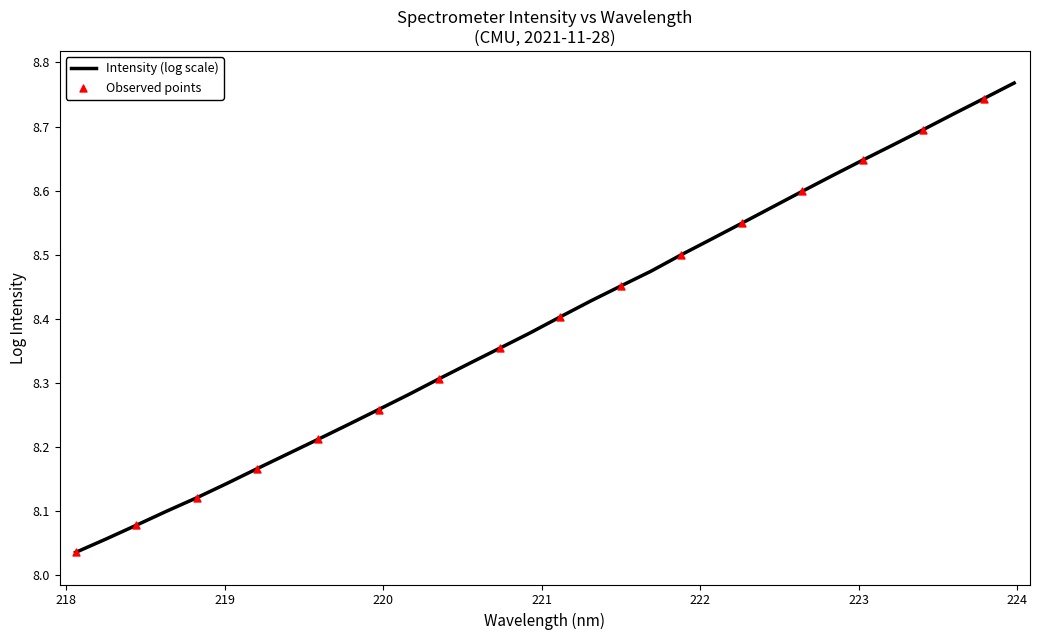

What is the difference between the maximum and minimum values?

0.7